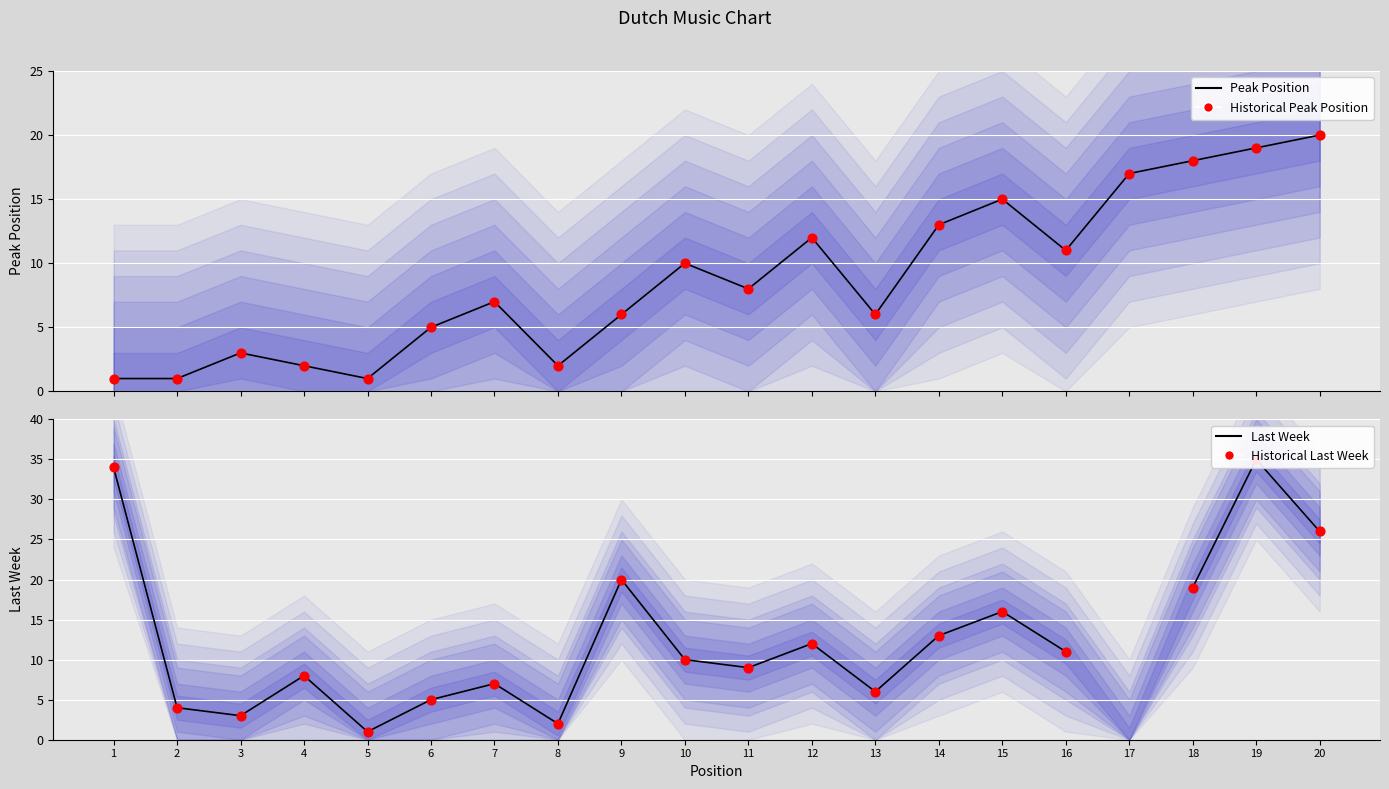

At which category is the sum across all series the highest?

19